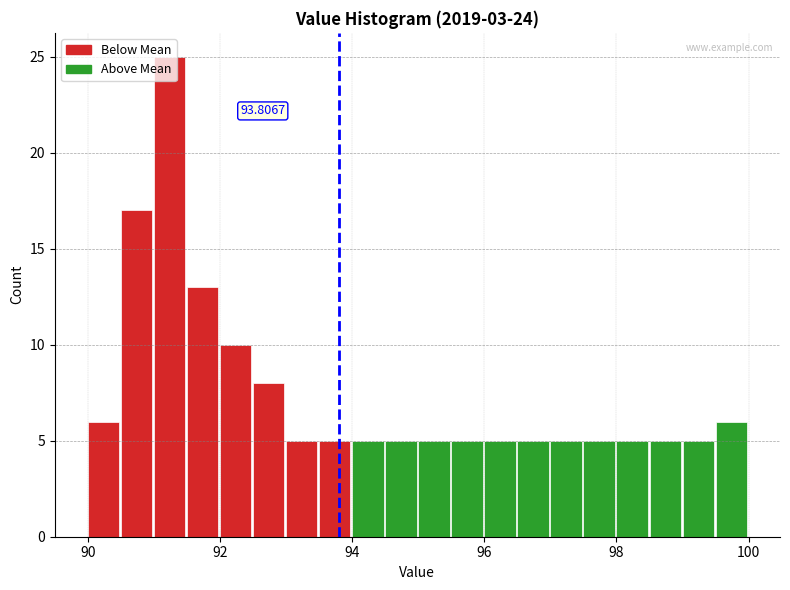

Around what value on the x-axis is the tallest bar? Give the approximate position of its centre, as read against the axis.

91.2